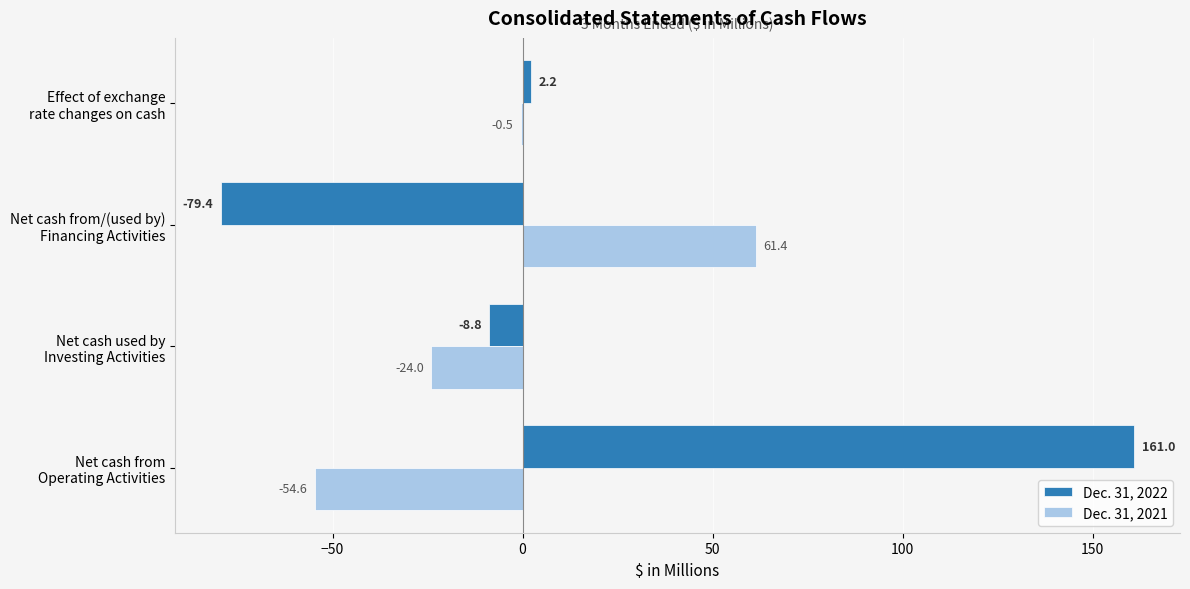

Where is Dec. 31, 2022 nearest to the value 40?

Effect of exchange
rate changes on cash